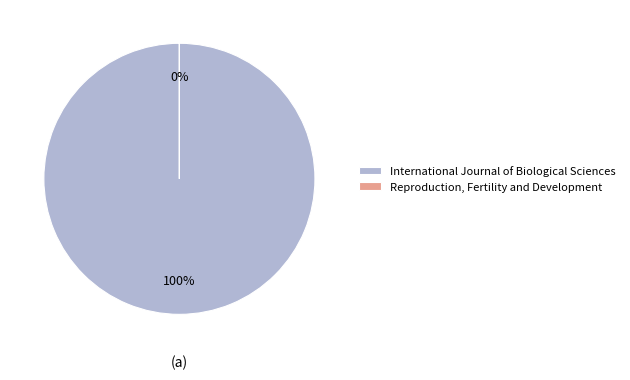

How many segments does this pie chart have?

2